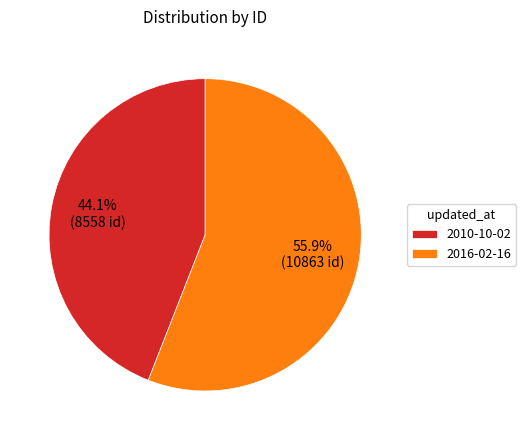

To the nearest percent, what is the difference between the 2010-10-02 and 2016-02-16 slice percentages?

12%